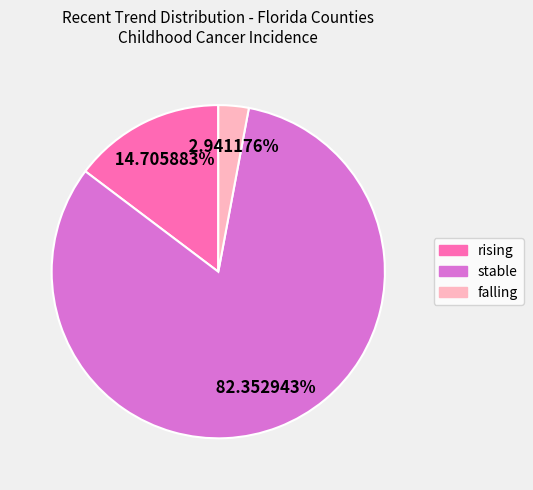

To the nearest percent, what is the average slice percentage?

33%